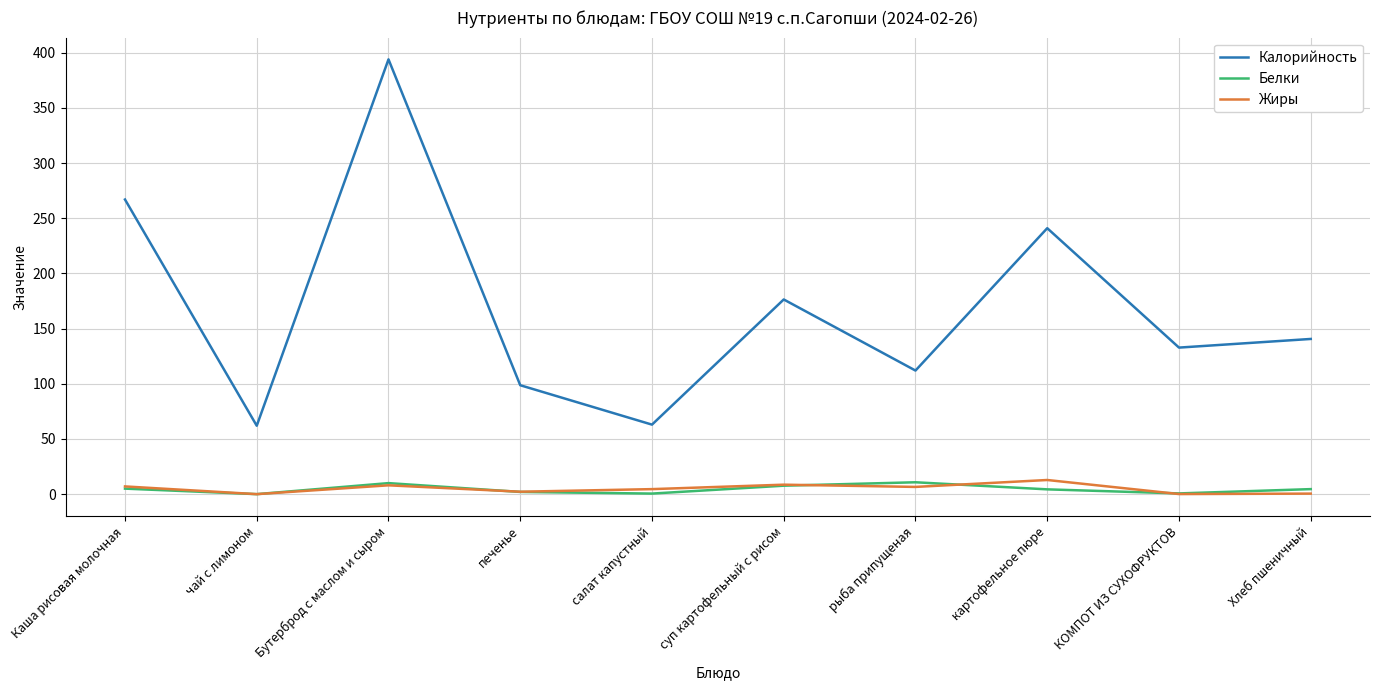

Is the value of Калорийность at печенье greater than the value of Белки at салат капустный?

Yes